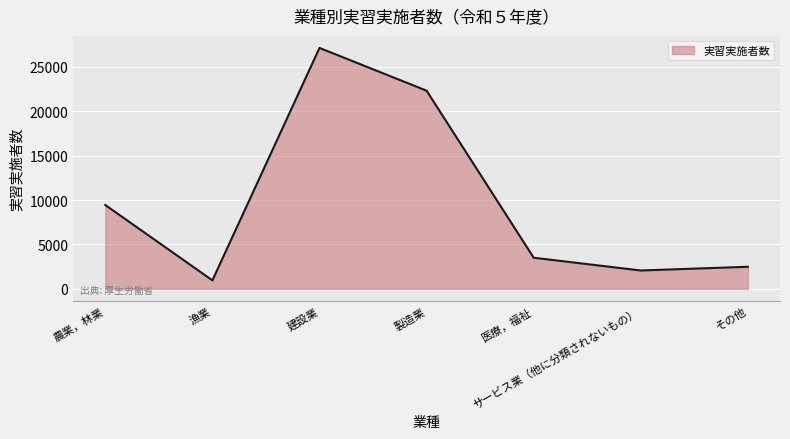

Where is the data nearest to the value 14043?

農業，林業